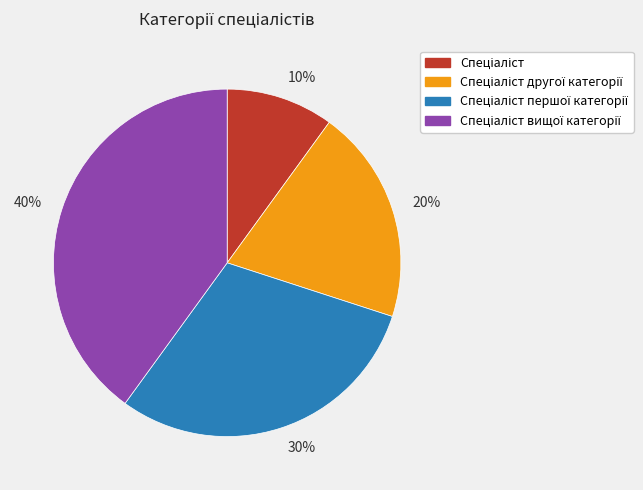

To the nearest percent, what portion does 40% represent?

40%